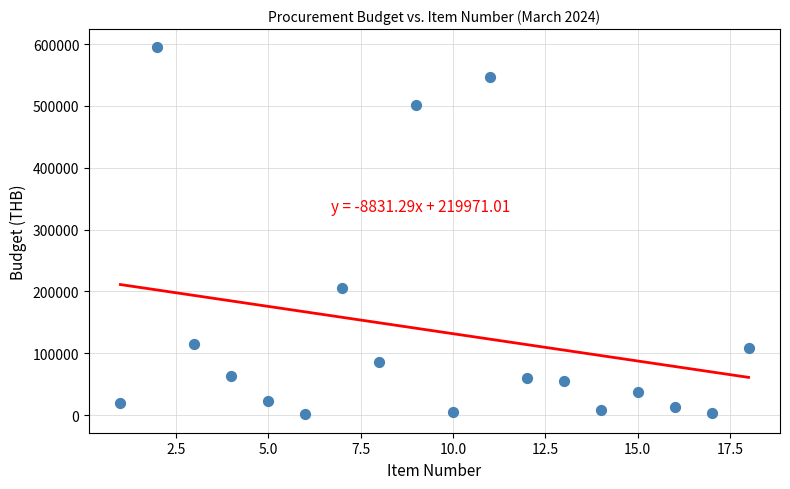

What is the range of Y values (max minus min)?

593350.0